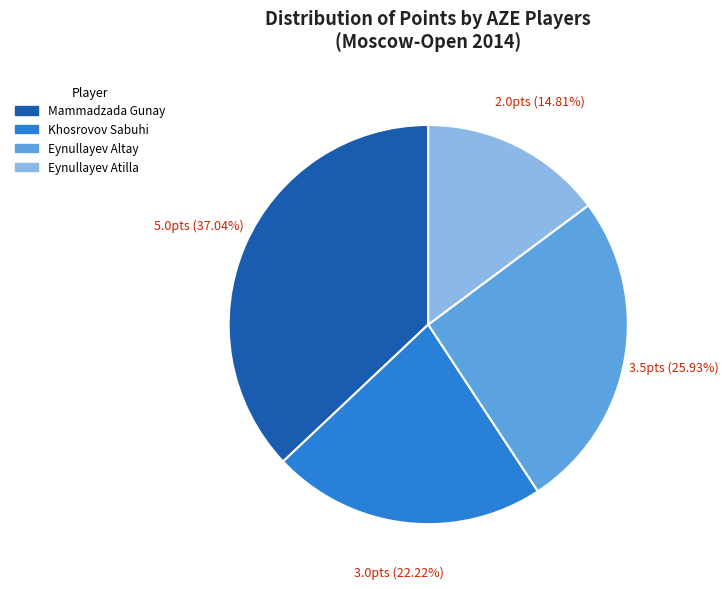

Between Khosrovov Sabuhi and Mammadzada Gunay, which is larger?

Mammadzada Gunay